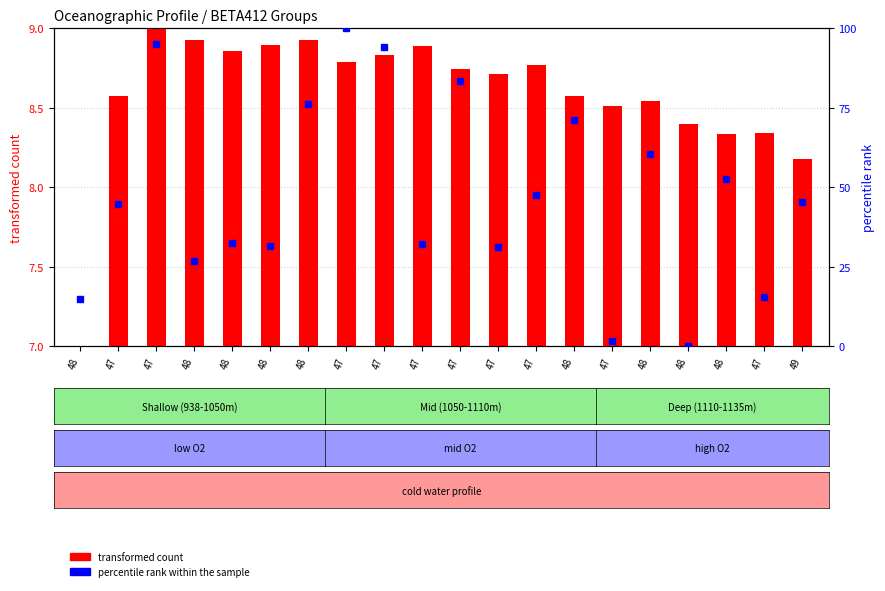

What is the difference between the highest and lowest values at 47?

43.3